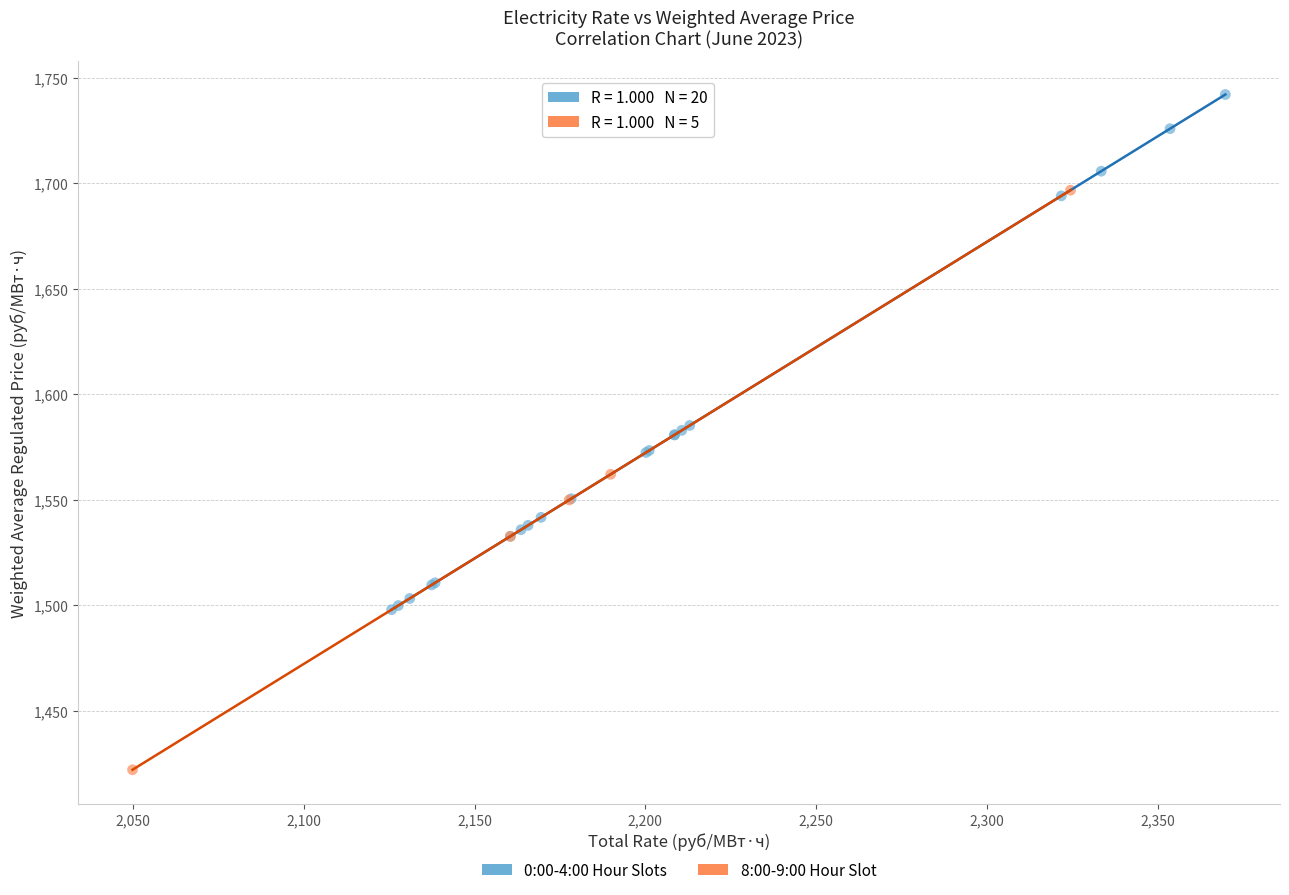

Which series contains the lowest Y value?

8:00-9:00 Hour Slot